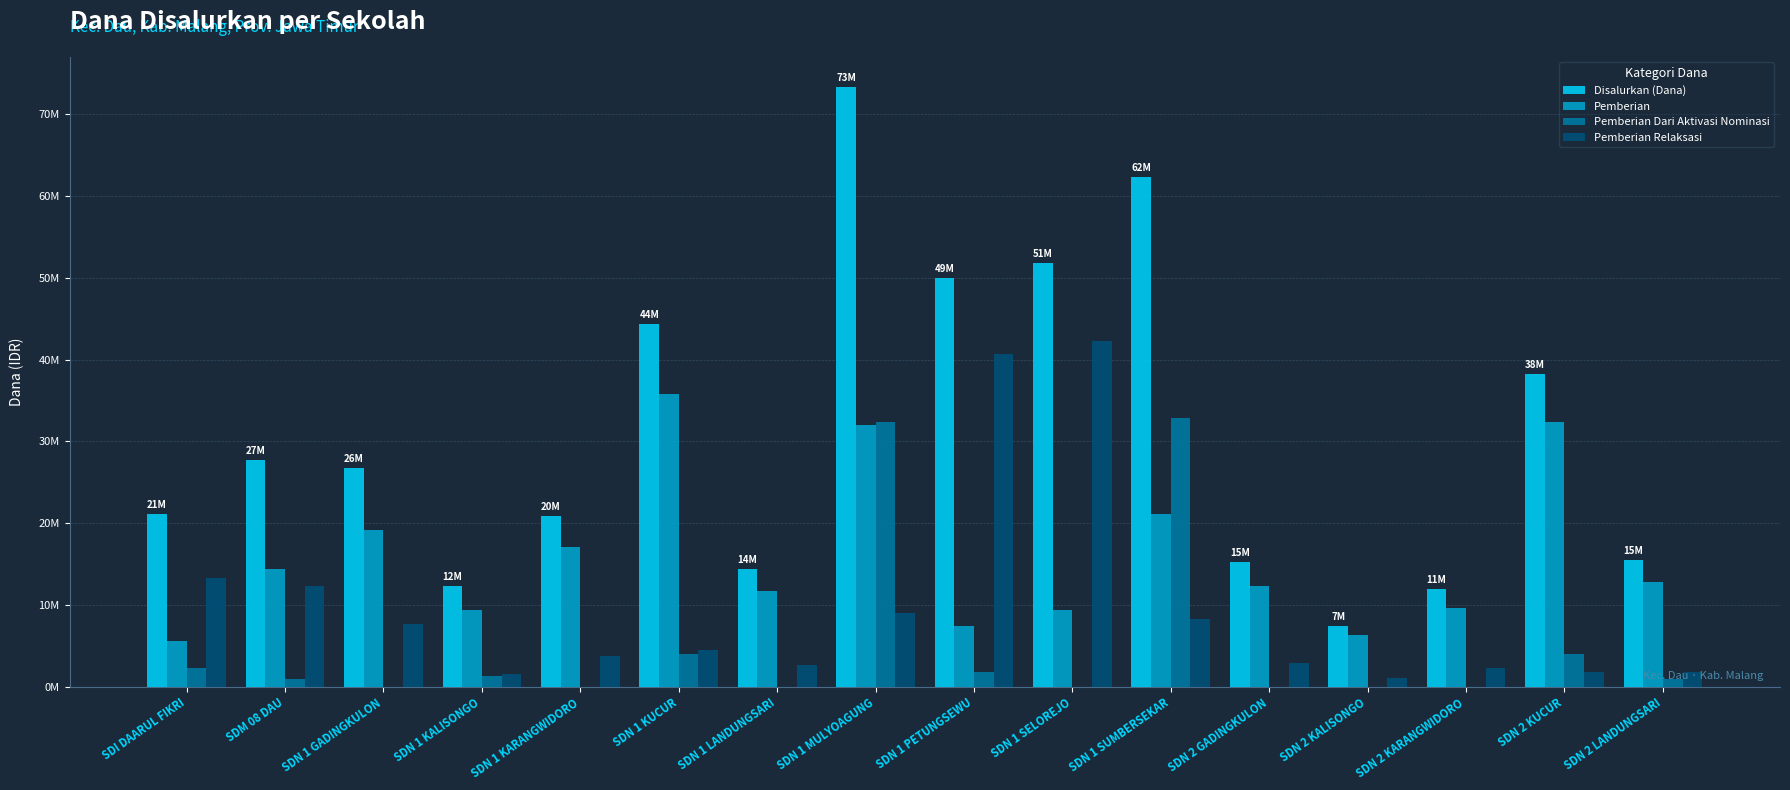

What is the label of the 16th bar from the left?

SDN 2 LANDUNGSARI